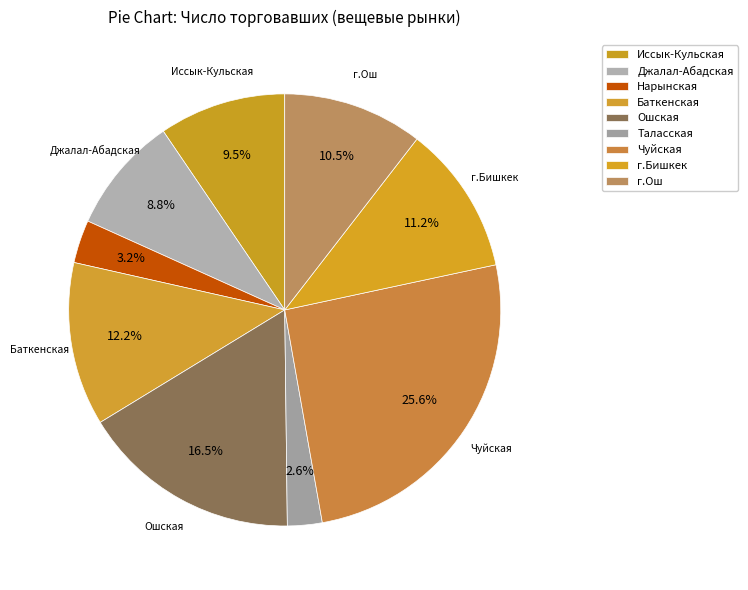

How many segments does this pie chart have?

9